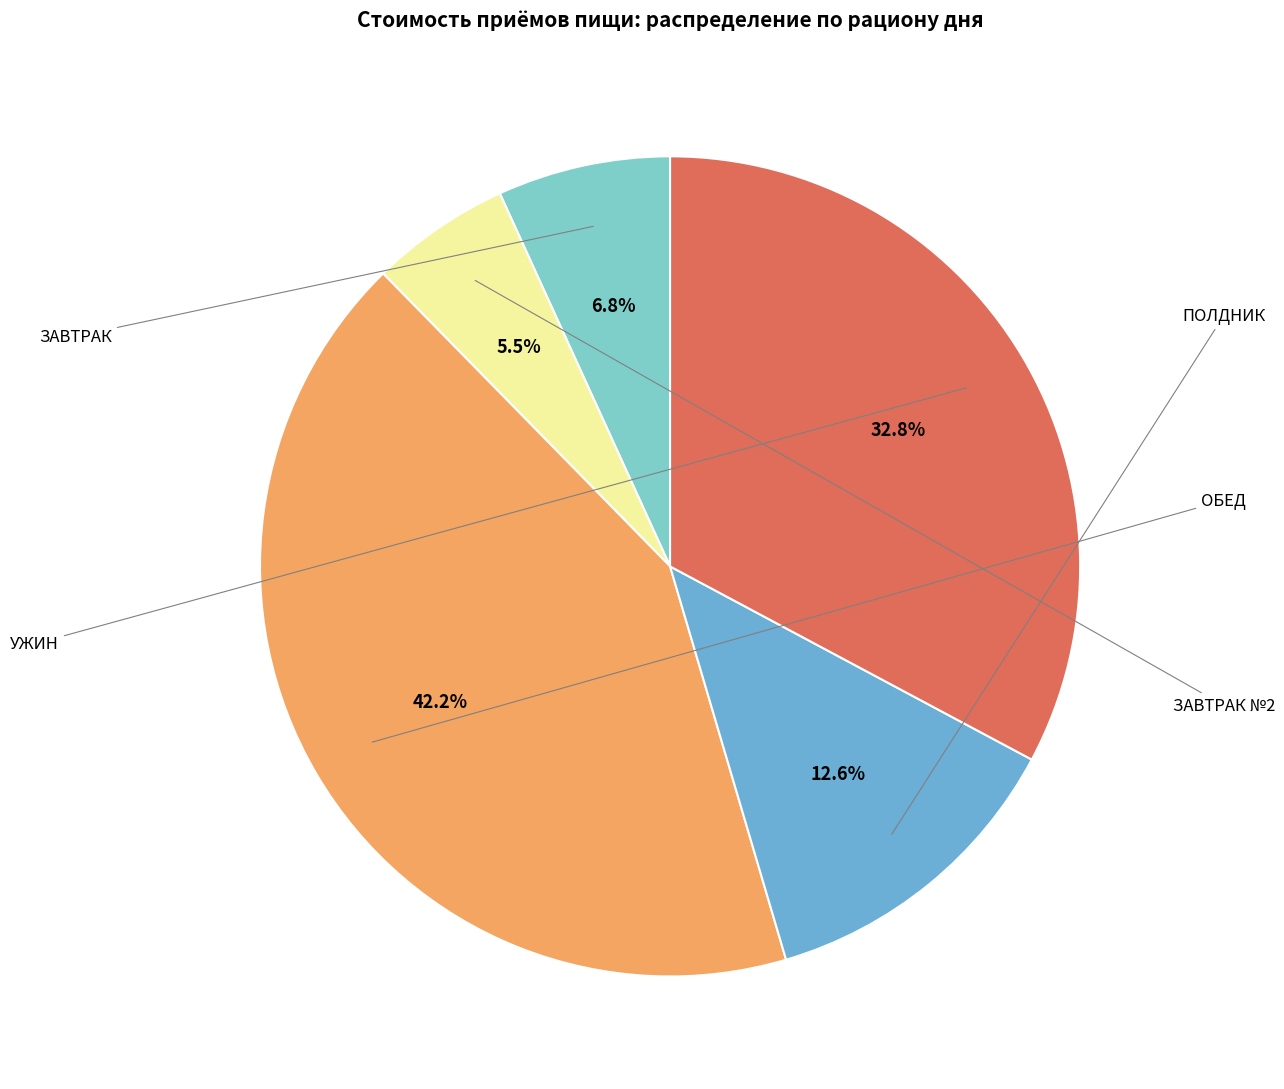

Rank the categories by value from lowest to highest.

ЗАВТРАК №2, ЗАВТРАК, ПОЛДНИК, УЖИН, ОБЕД